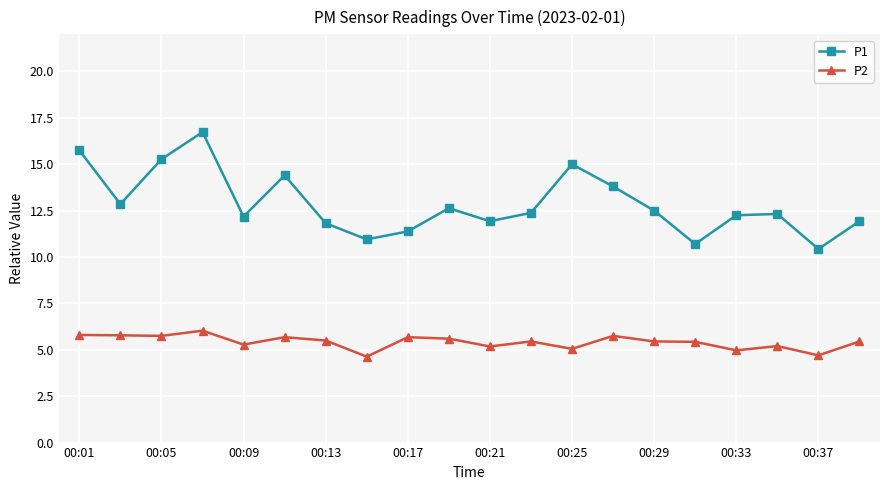

Which series has the largest range (max minus min)?

P1